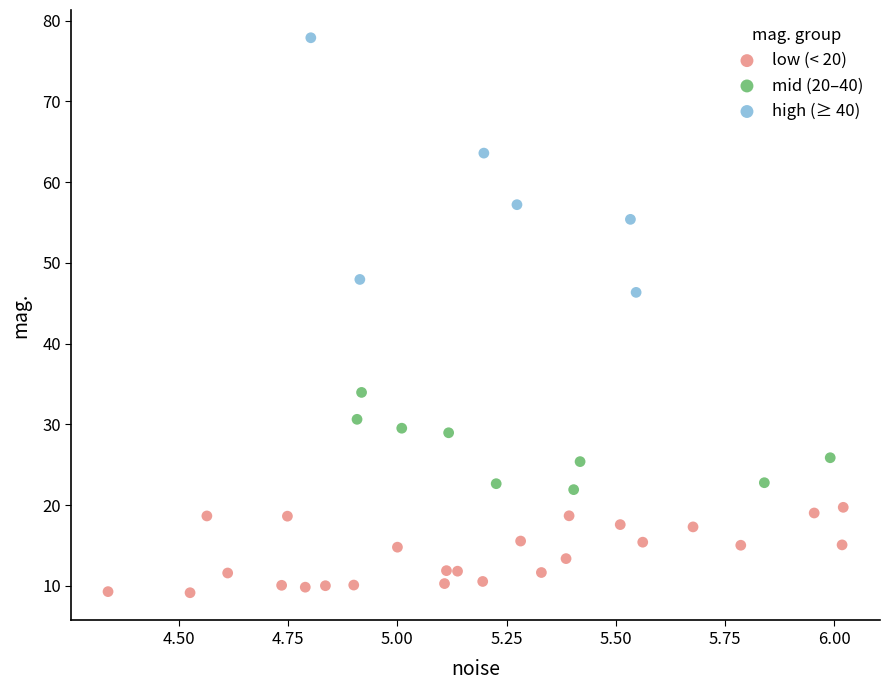

Which series contains the lowest Y value?

low (< 20)